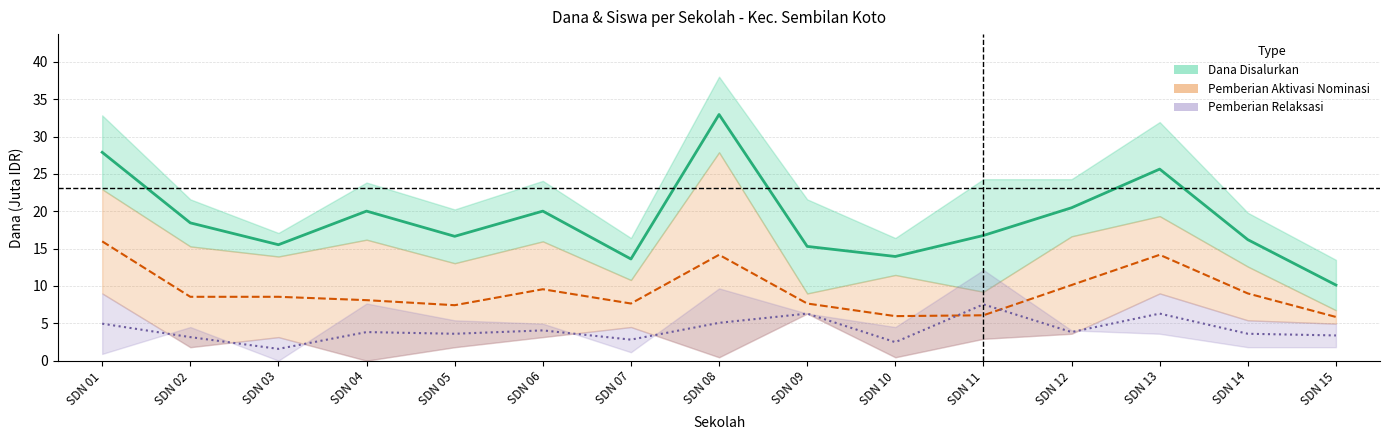

The value of Pemberian mid (Aktivasi) at SDN 12 is 15.8. True or false?

False